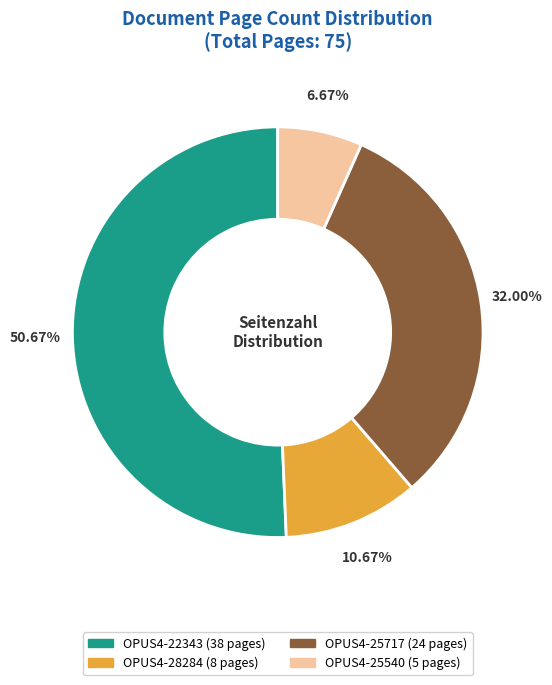

Combined, what portion of the pie is OPUS4-28284 and OPUS4-22343?

61.3%